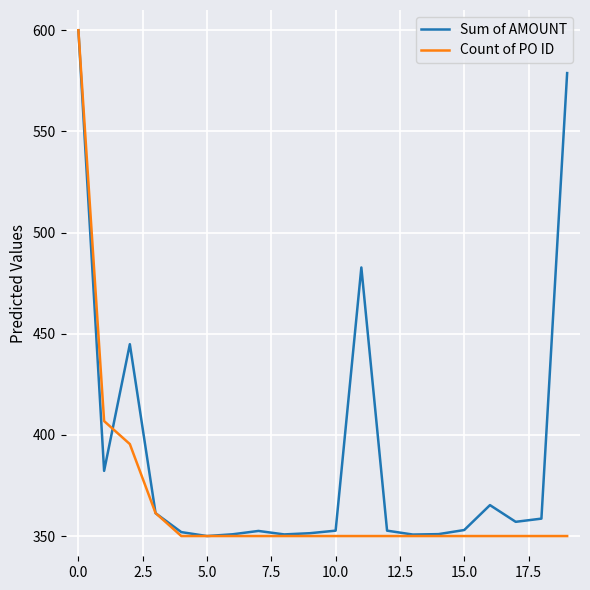

Which series has the largest total across all categories?

Sum of AMOUNT